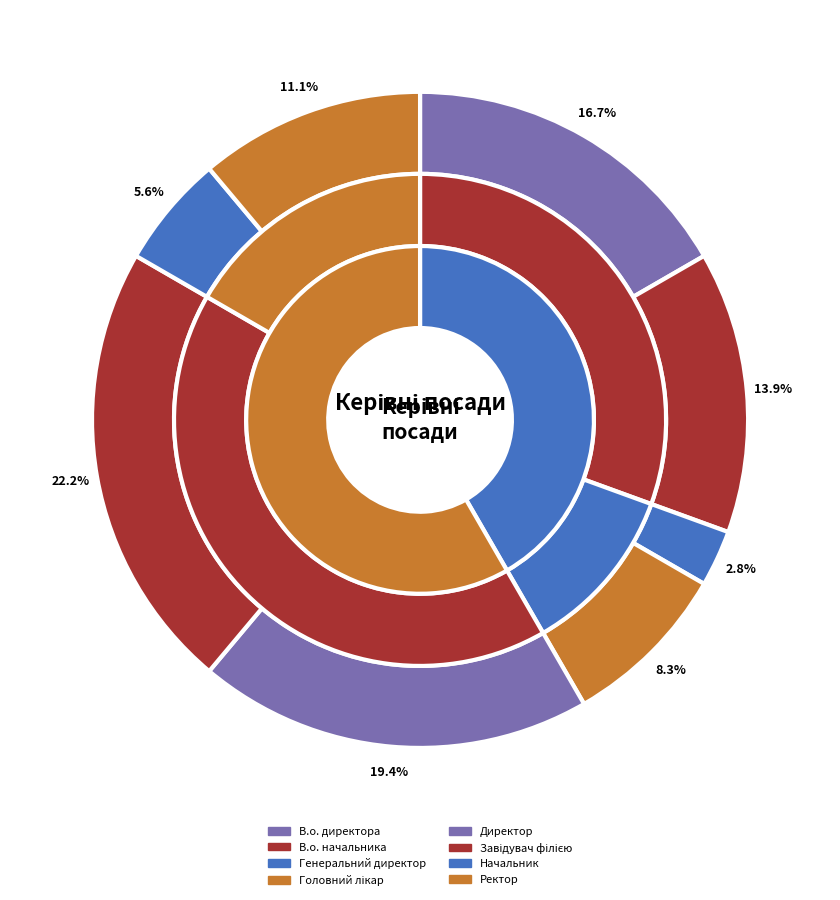

Is there any slice that represents more than half of the pie?

No